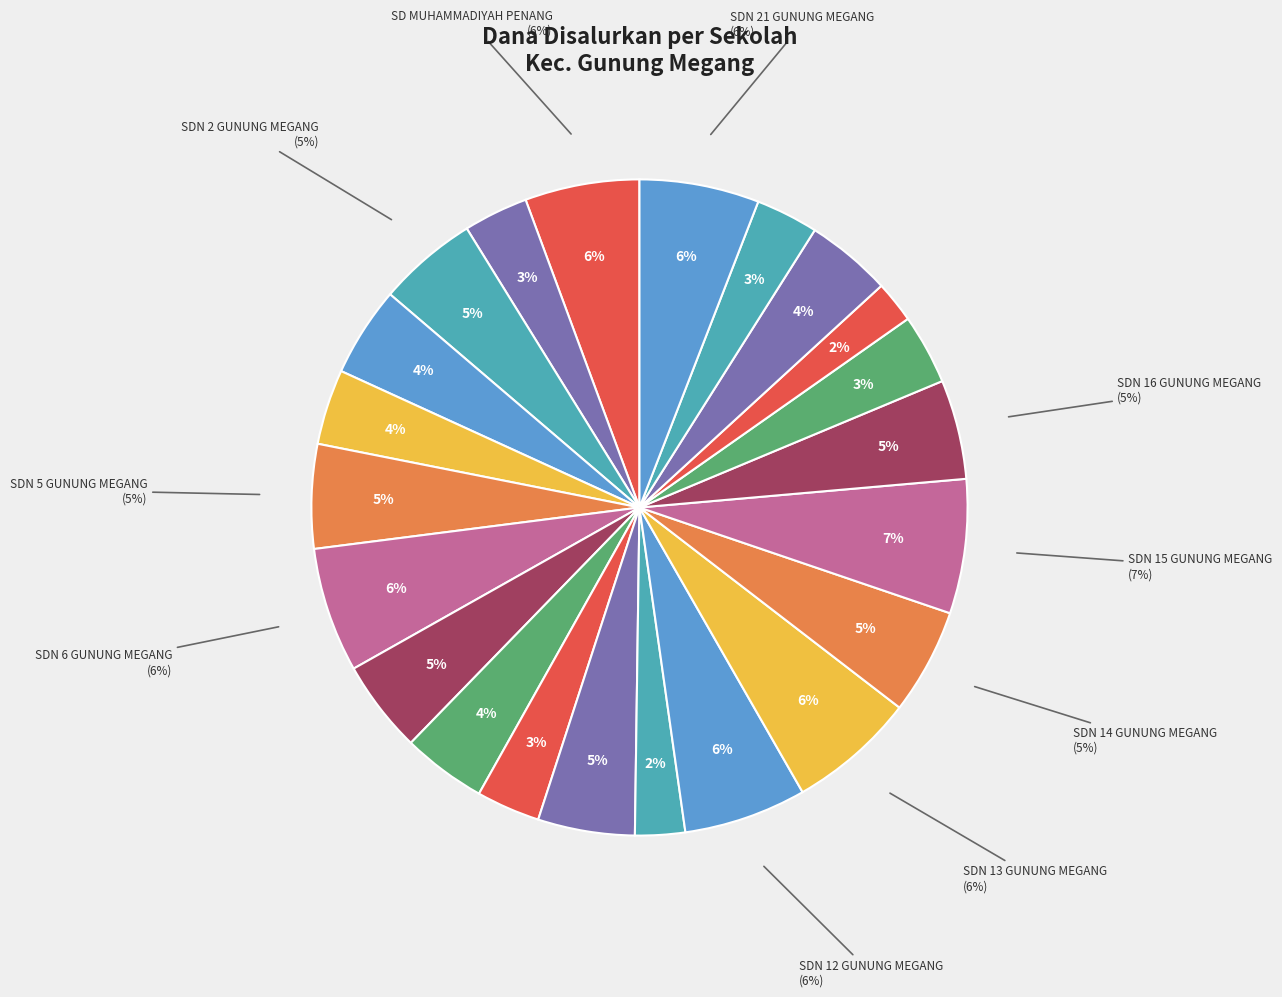

To the nearest percent, what is the combined percentage of SDN 14 GUNUNG MEGANG and SDN 9 GUNUNG MEGANG?

8%